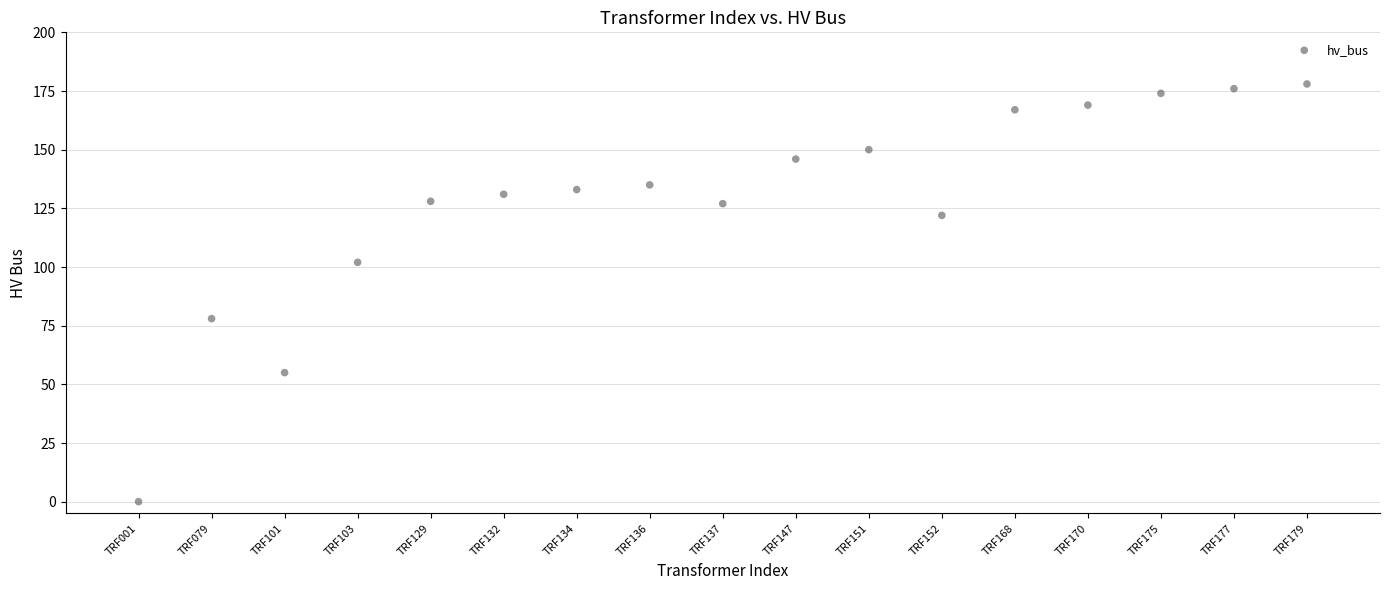

What is the range of Y values (max minus min)?

178